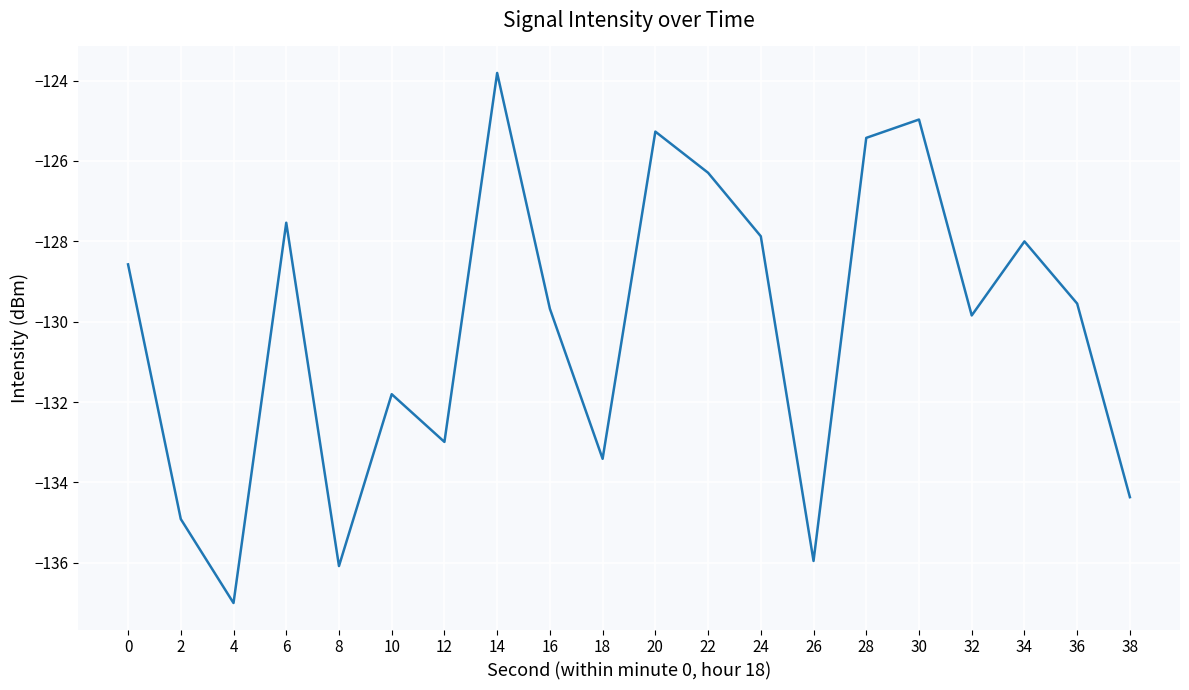

Reading left to right, extract all data points from this chart.

-128.6	-134.9	-137.0	-127.5	-136.1	-131.8	-133.0	-123.8	-129.7	-133.4	-125.3	-126.3	-127.9	-136.0	-125.4	-125.0	-129.8	-128.0	-129.6	-134.4